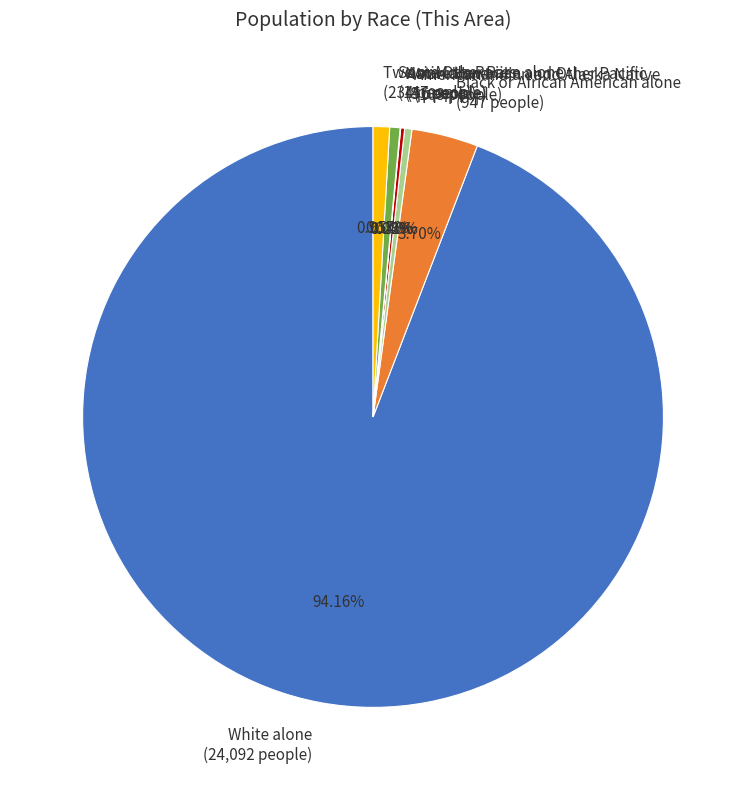

Which category has the biggest portion of the pie?

White alone